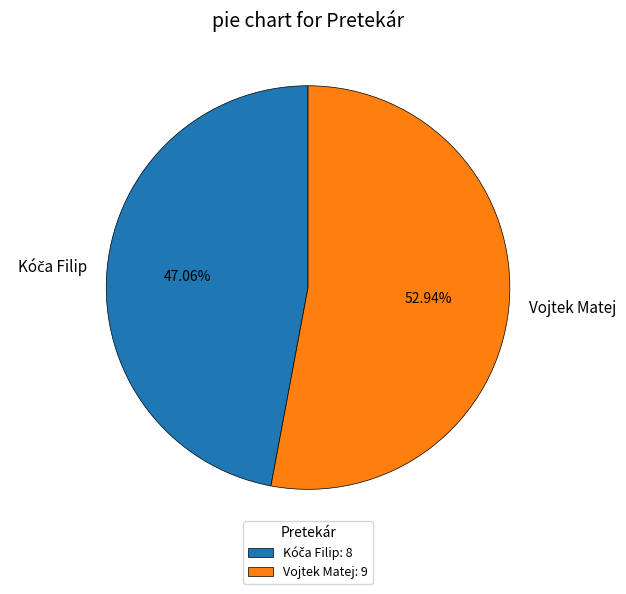

Is Vojtek Matej the majority of the pie?

Yes